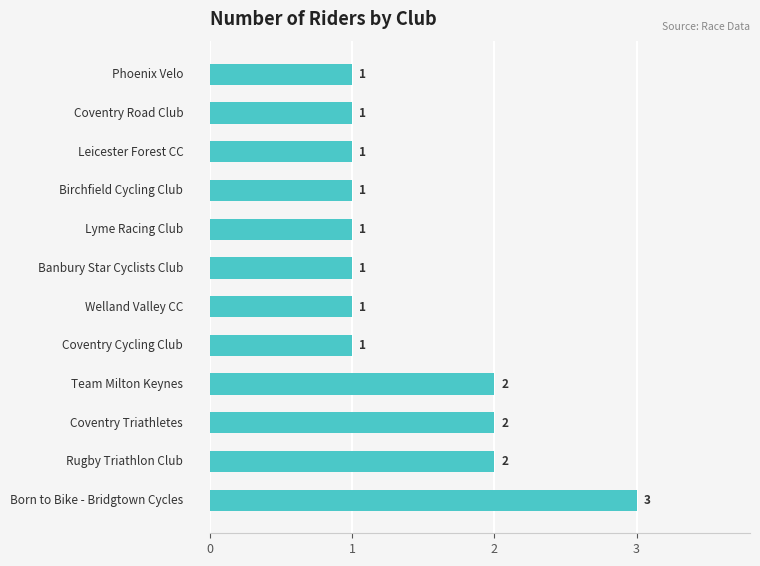

What is the difference between the second highest and second lowest values?

1